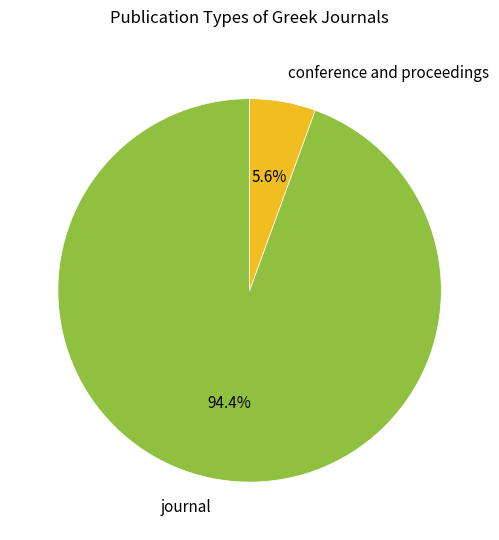

How many segments does this pie chart have?

2